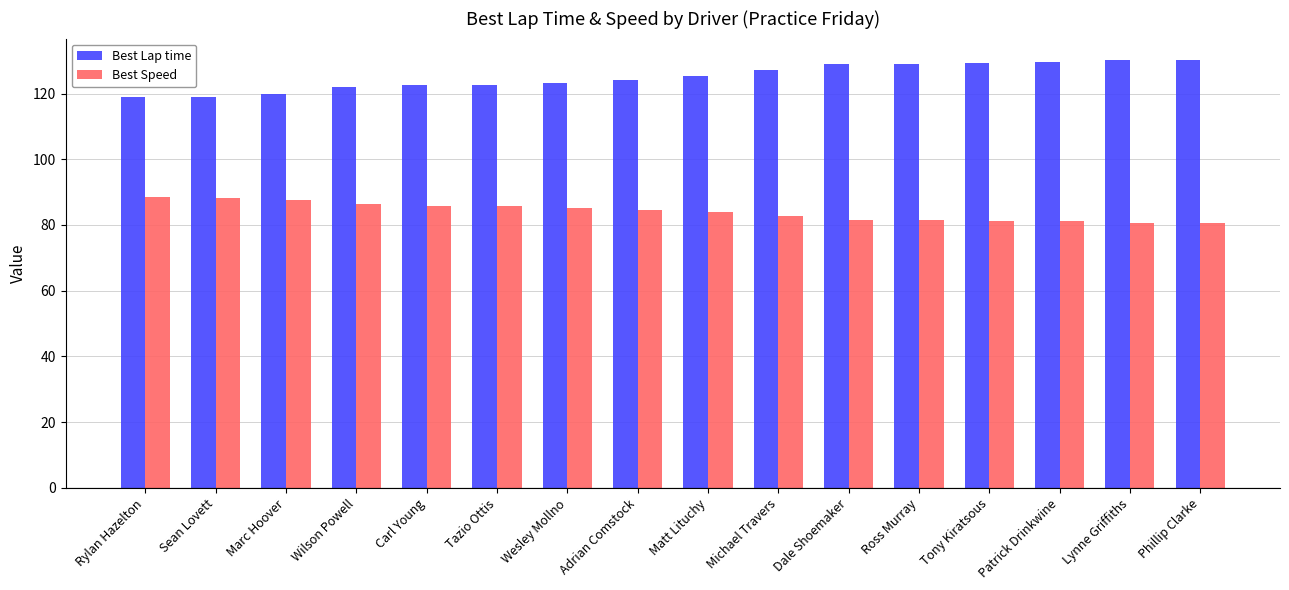

What is the difference between the second highest and second lowest values in the Best Lap time series?

11.1